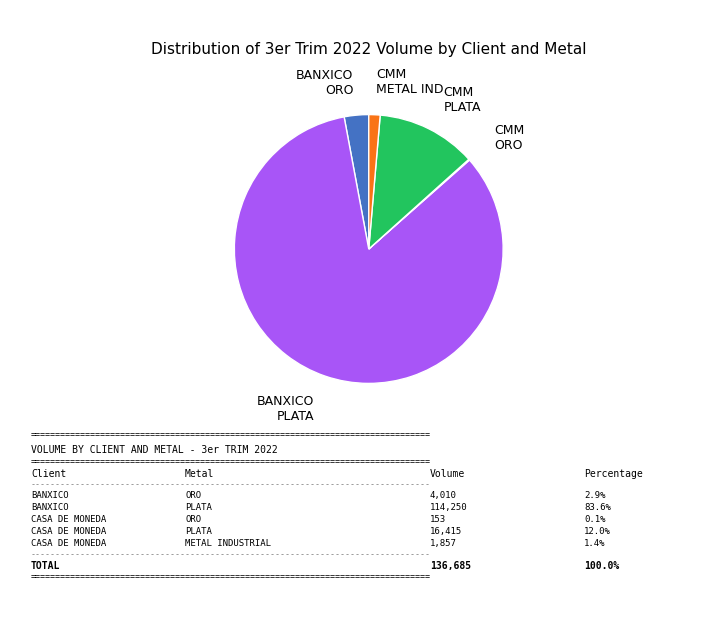

Is there a majority slice in this chart?

Yes